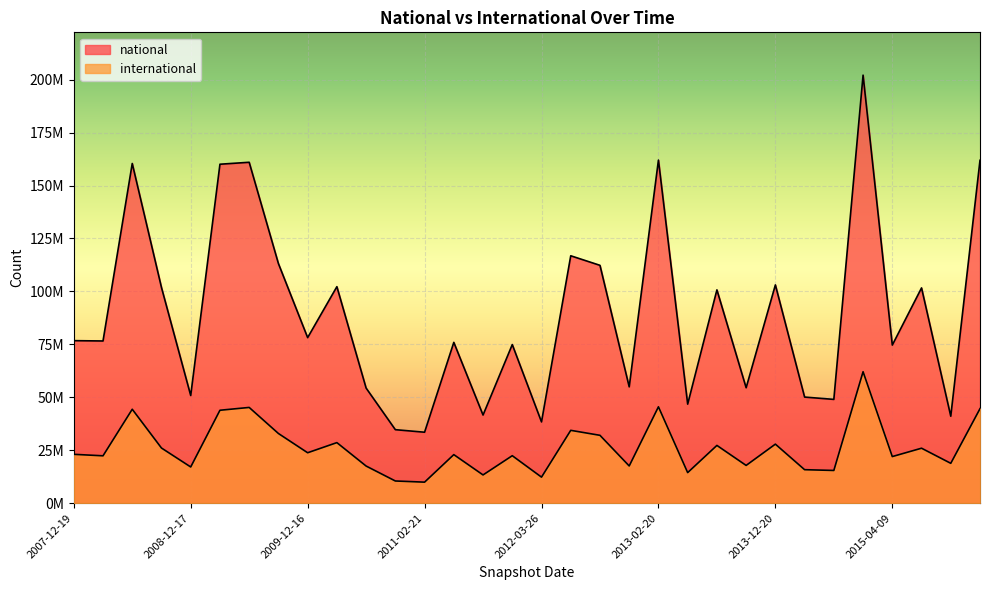

Which series has the largest total across all categories?

national